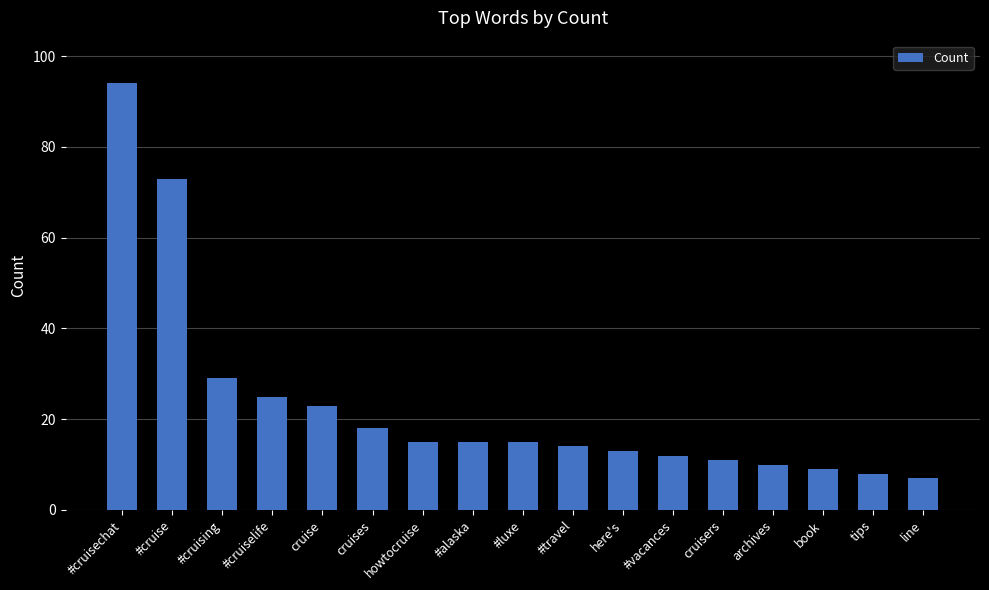

What is the change in value from #cruising to #travel?

-15